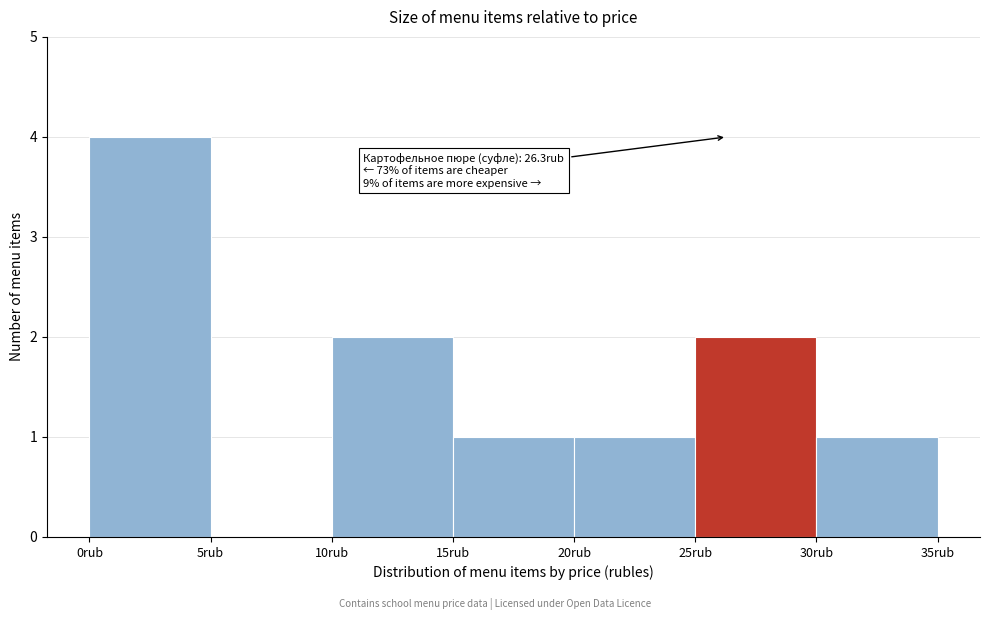

Over which range of the x-axis is the bar tallest?

0 to 5